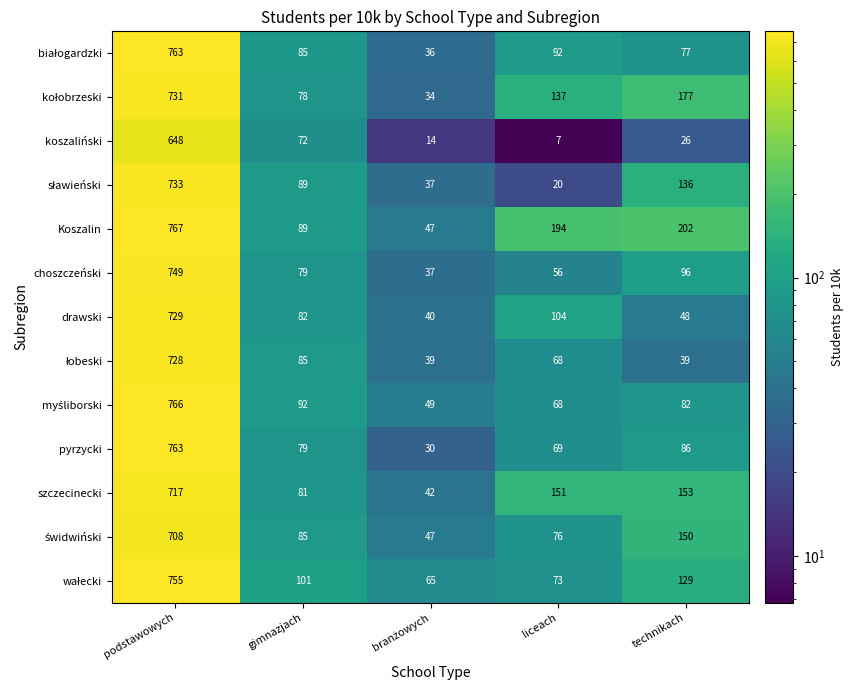

Which series has the largest total across all categories?

Koszalin